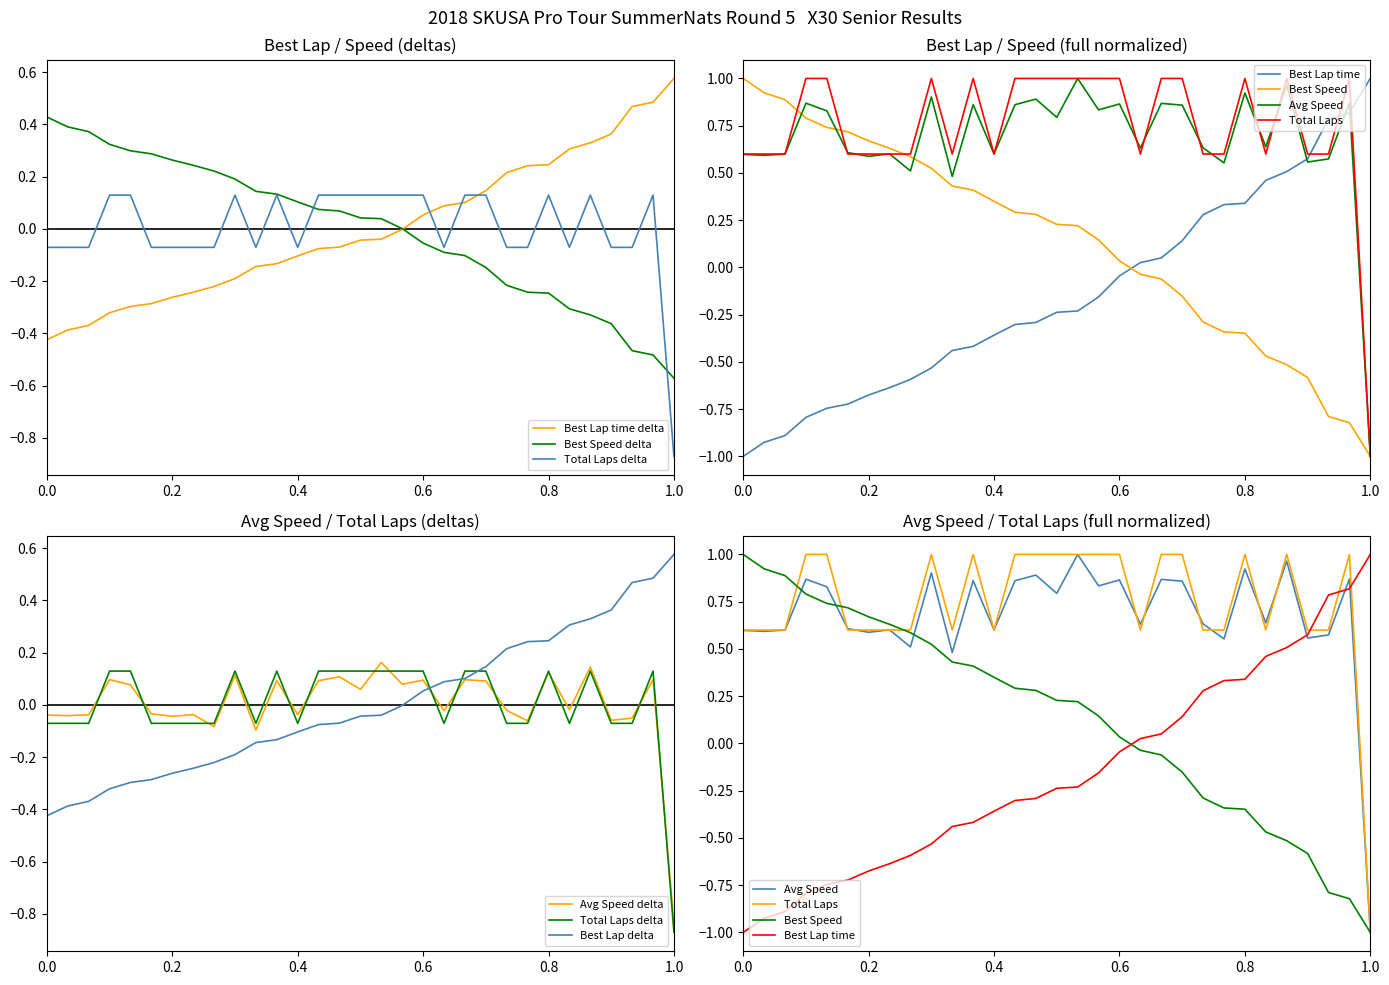

In Total Laps, how many points are lower than both neighbors (excluding endpoints)?

4